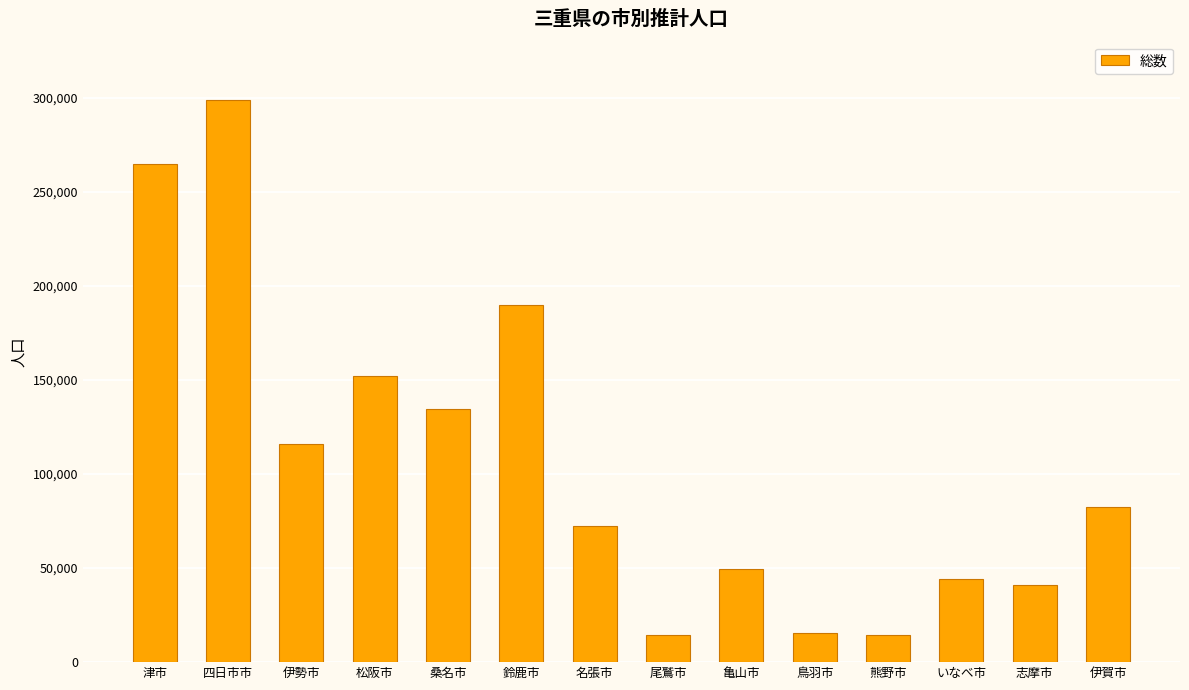

How many distinct data groups are displayed?

1